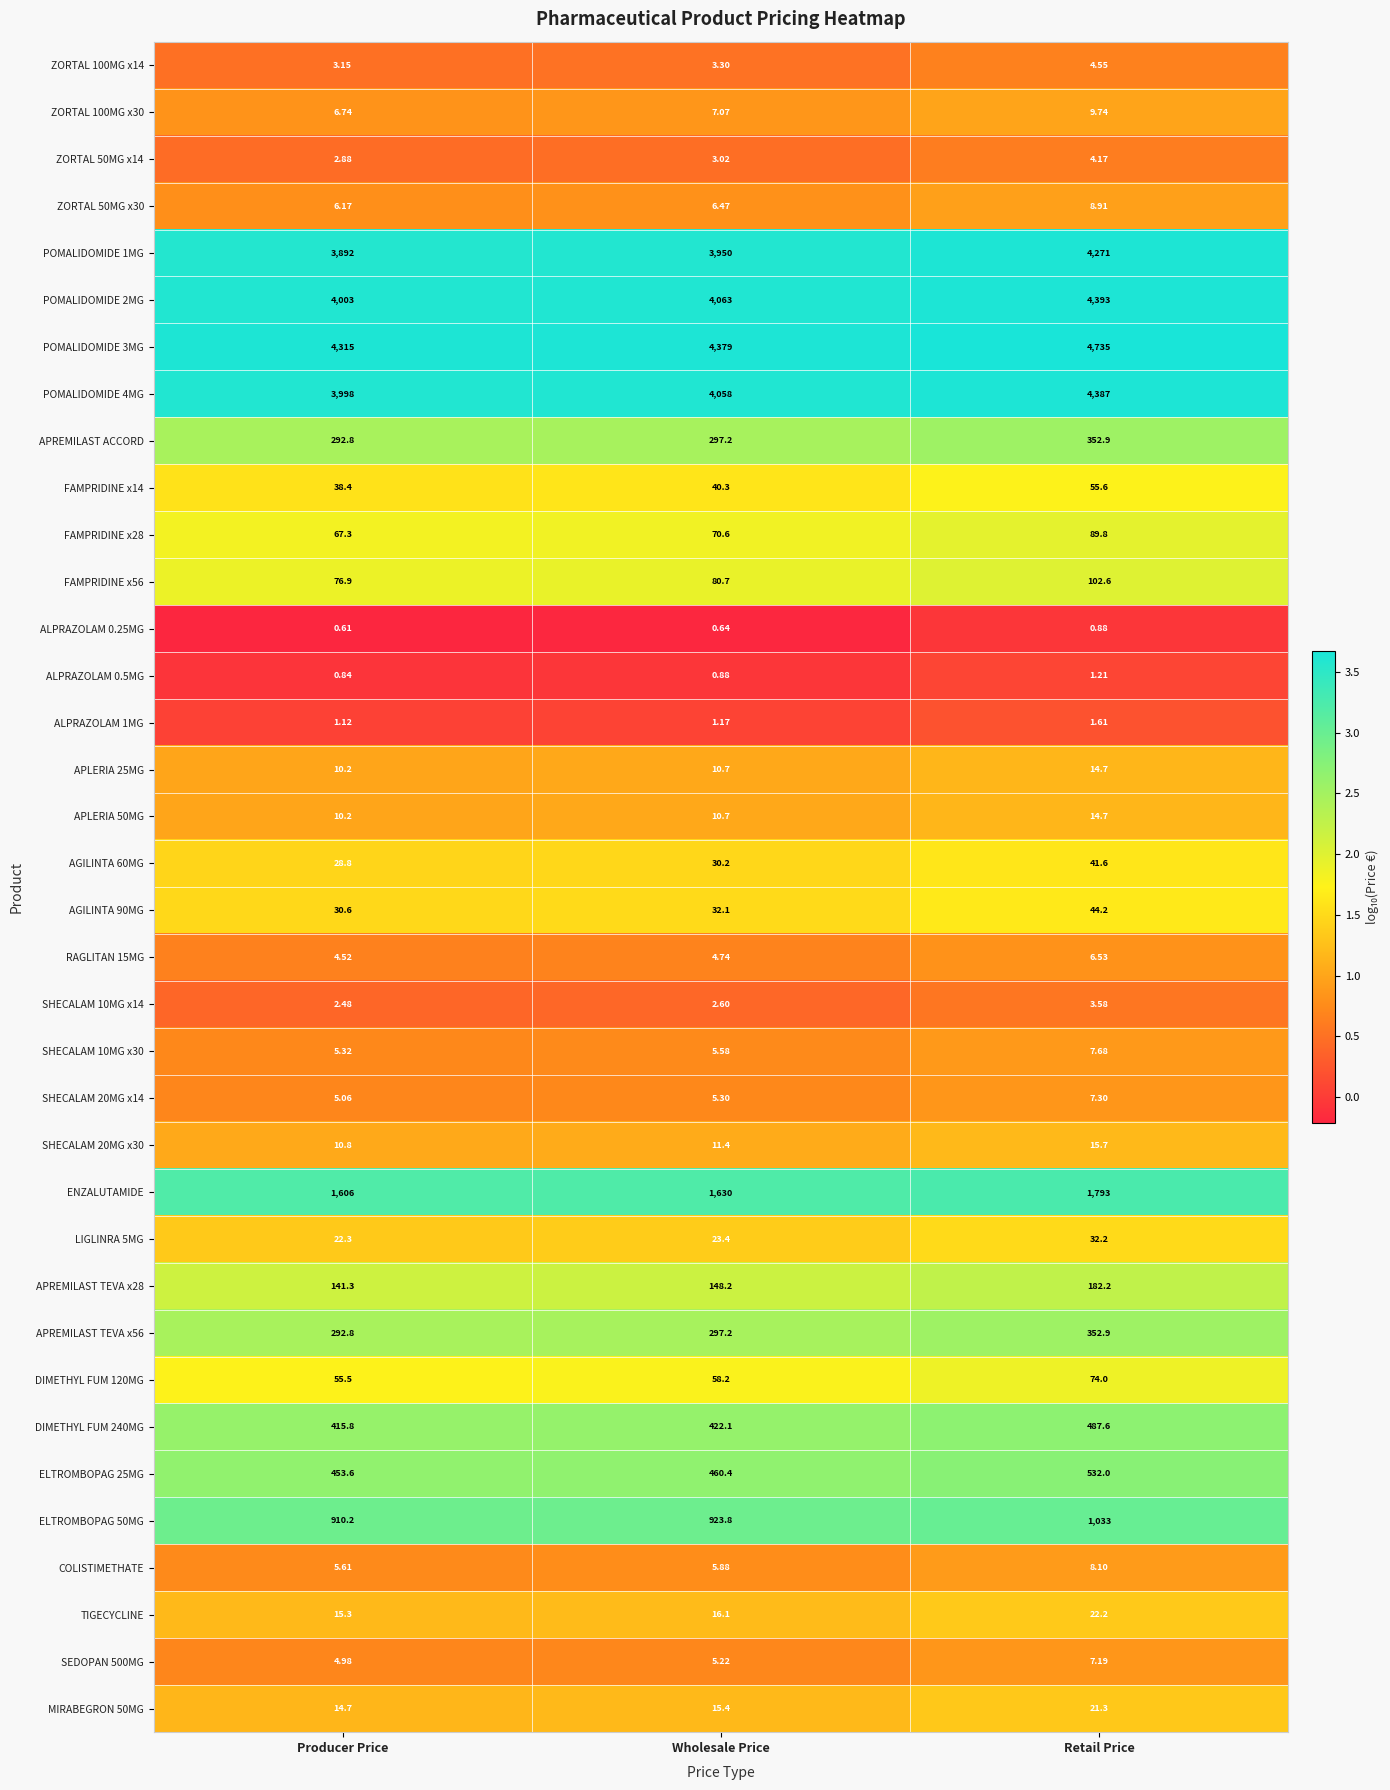

List the labels in order of SHECALAM 10MG x30 value, largest first.

Retail Price, Wholesale Price, Producer Price